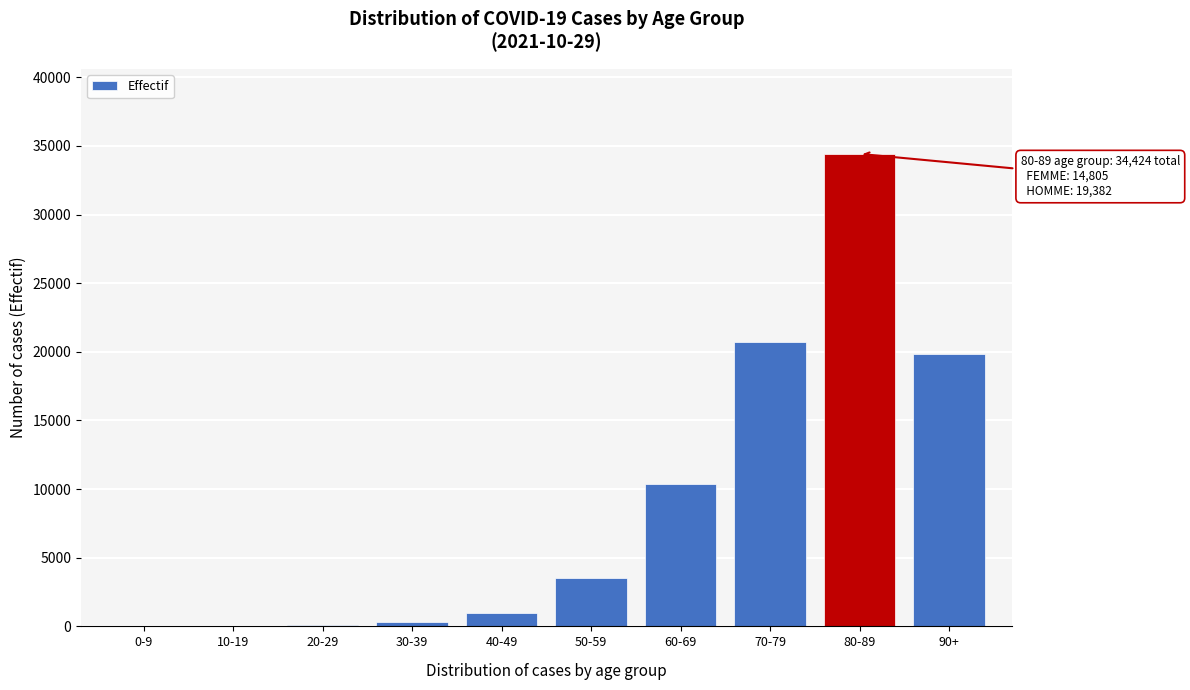

Which label corresponds to the largest value in the chart?

80-89